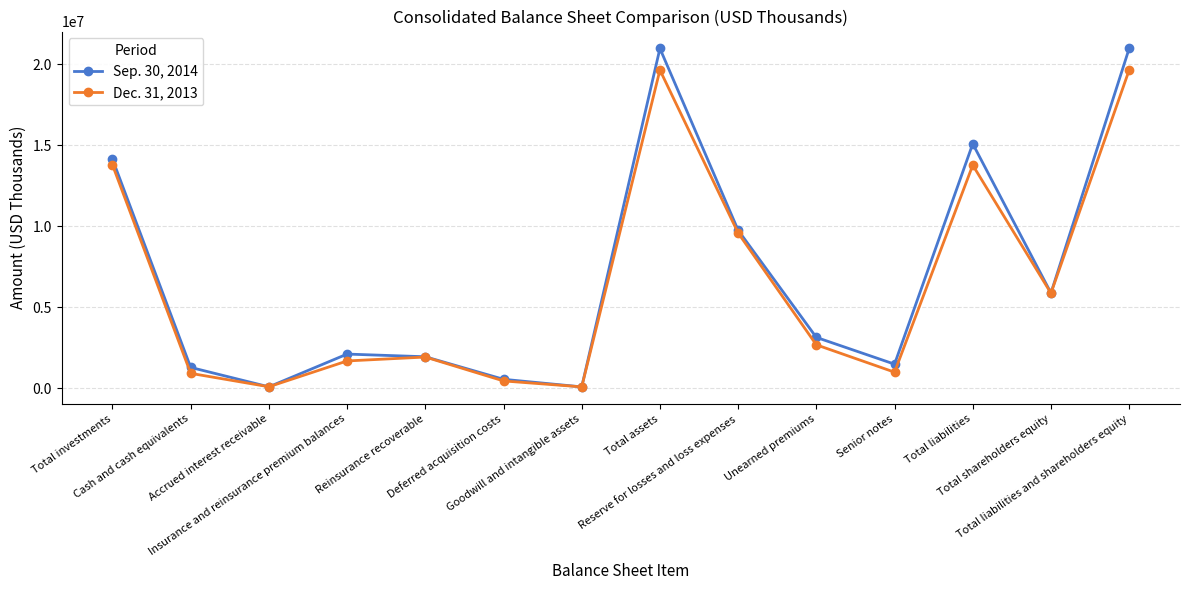

Rank the series by their maximum value, from highest to lowest.

Sep. 30, 2014, Dec. 31, 2013